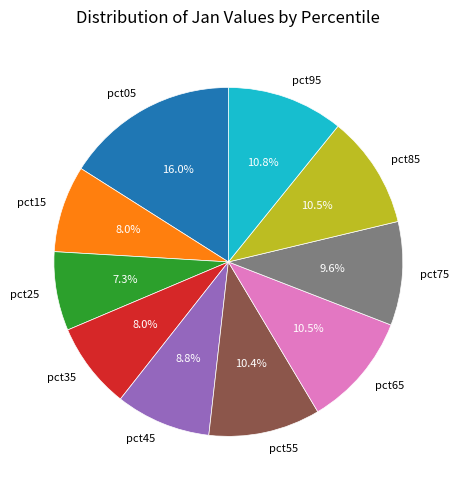

To the nearest percent, what portion does pct75 represent?

10%